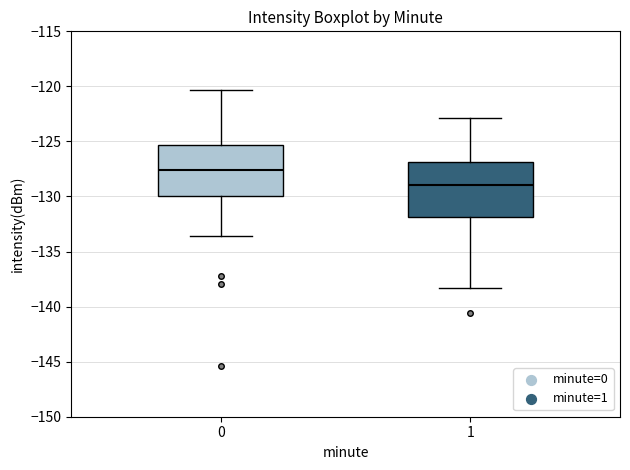

Where is the lower edge of the box at x = 1 on the y-axis? The values are not printed on the chart, so give them approximately, as read against the axis.

-132.0